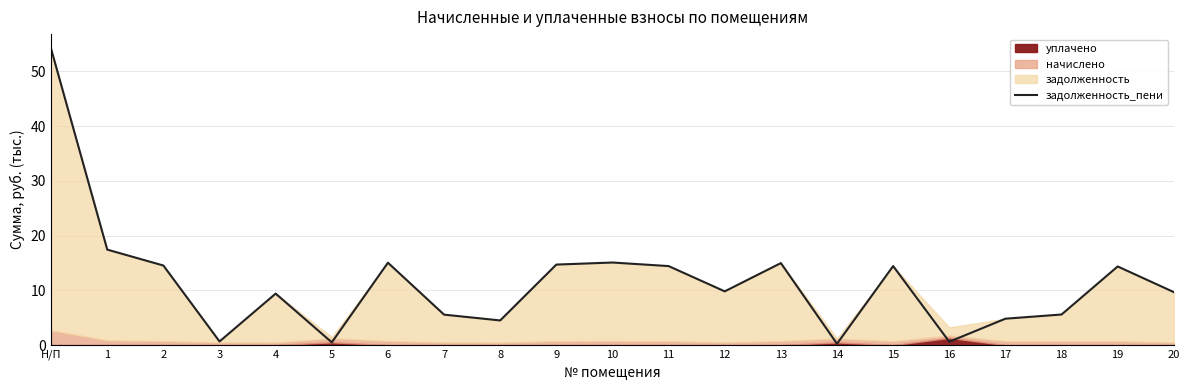

Reading right to left, what are all the values shown in this chart?

20=9.7	19=14.4	18=5.6	17=4.8	16=0.6	15=14.4	14=0.2	13=15.0	12=9.8	11=14.4	10=15.1	9=14.7	8=4.5	7=5.6	6=15.0	5=0.5	4=9.4	3=0.7	2=14.5	1=17.4	Н/П=54.1